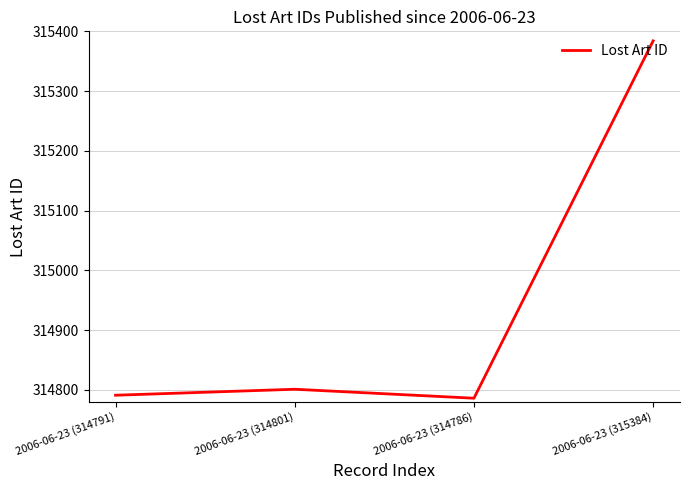

Does the chart have visible grid lines?

Yes